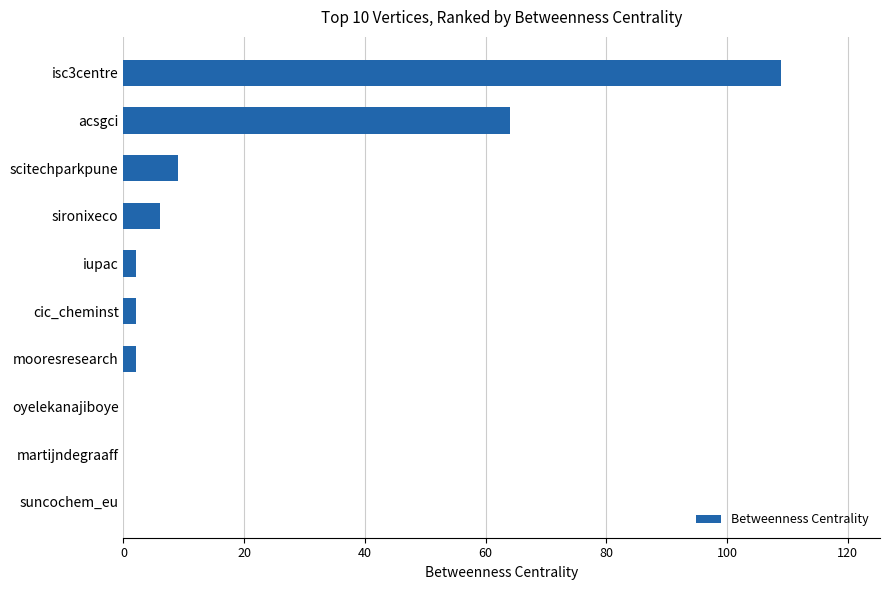

Reading top to bottom, extract all data points from this chart.

isc3centre=109	acsgci=64	scitechparkpune=9	sironixeco=6	iupac=2	cic_cheminst=2	mooresresearch=2	oyelekanajiboye=0	martijndegraaff=0	suncochem_eu=0